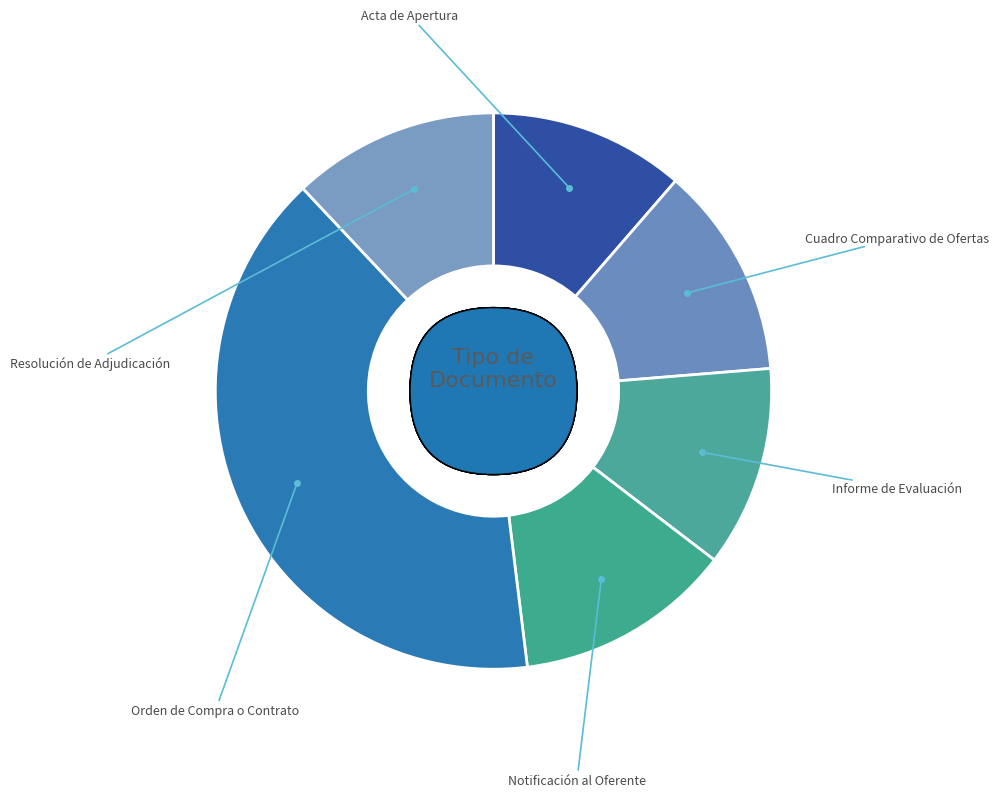

What percentage is the Acta de Apertura slice, to the nearest percent?

11%